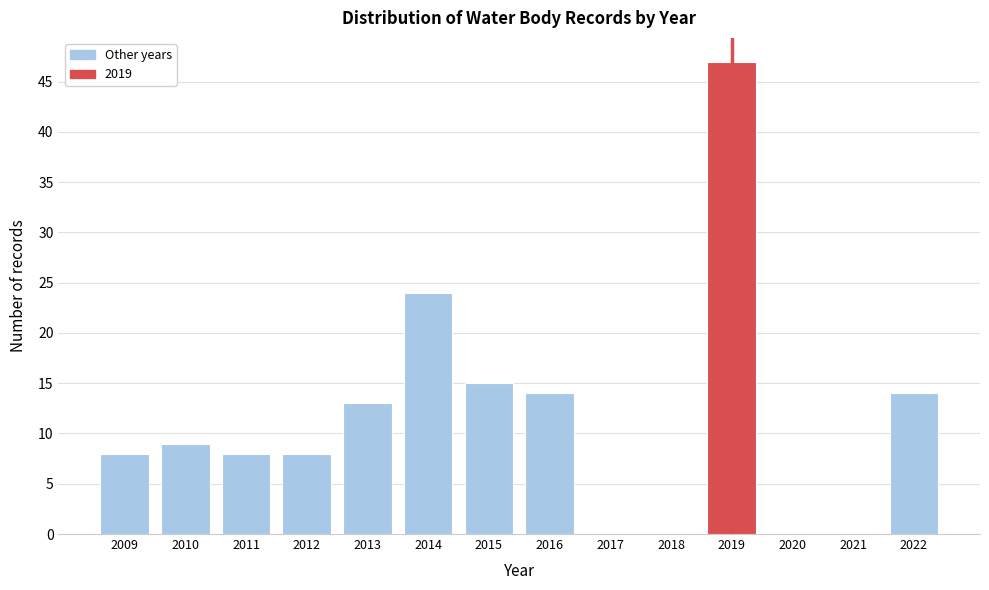

Reading left to right, list all the values displayed in this chart.

2009=8	2010=9	2011=8	2012=8	2013=13	2014=24	2015=15	2016=14	2017=0	2018=0	2019=47	2020=0	2021=0	2022=14